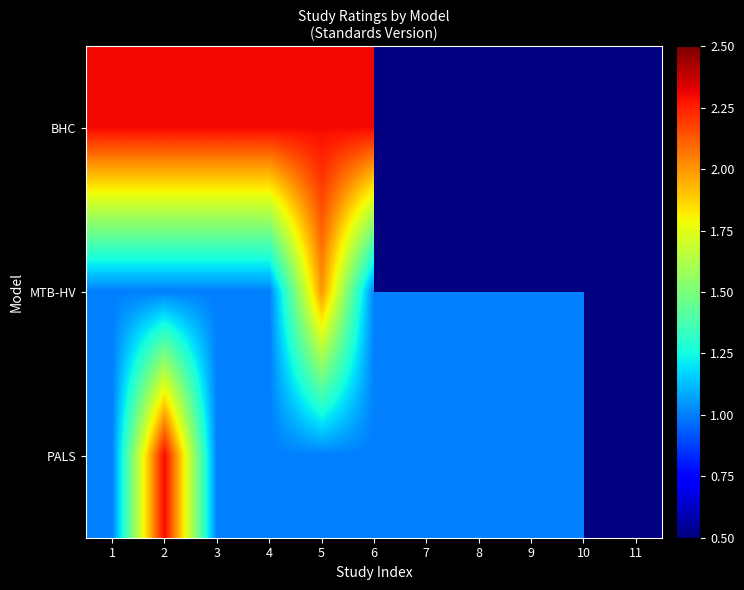

The value of PALS at 1 is 1.0. True or false?

True